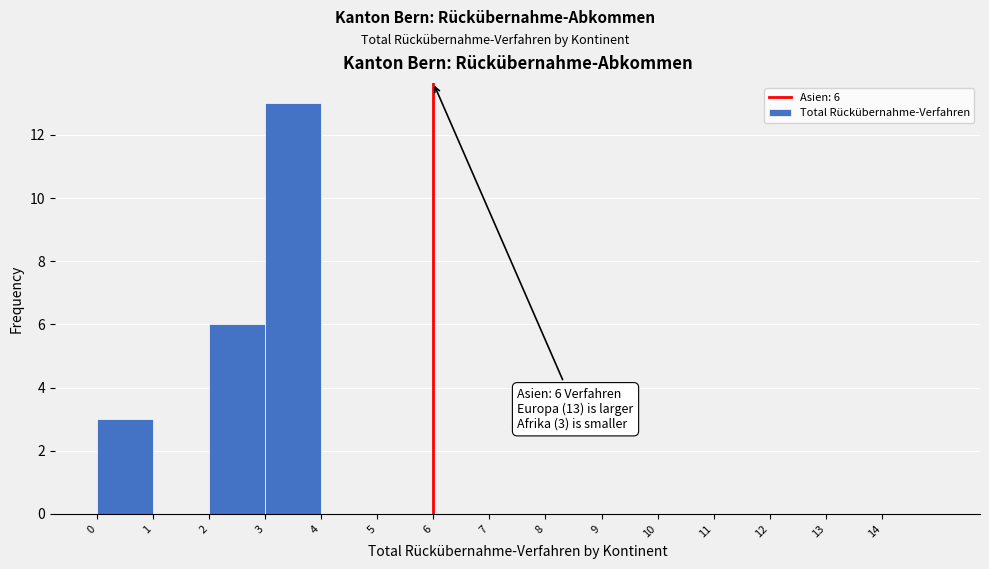

Which range on the x-axis has the tallest bar?

3 to 4